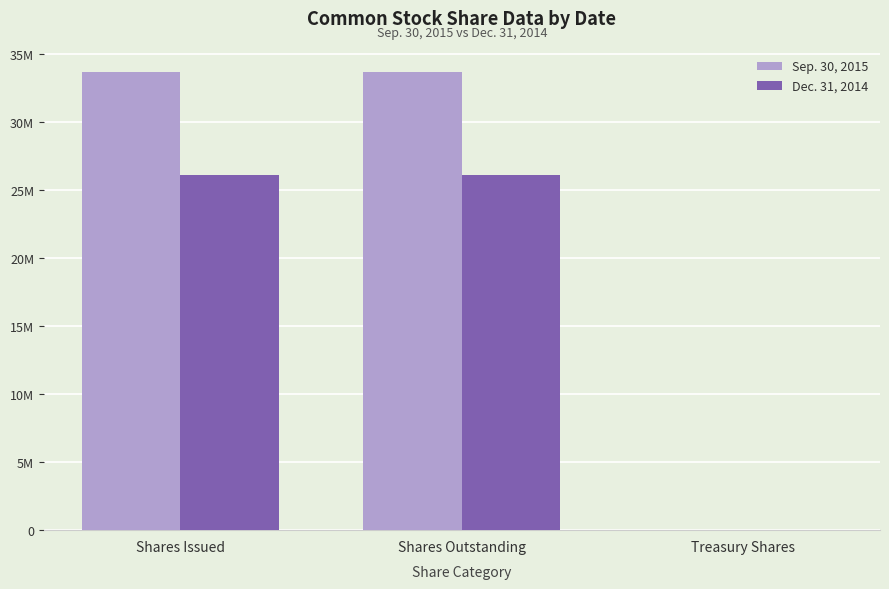

Are the bars horizontal?

No